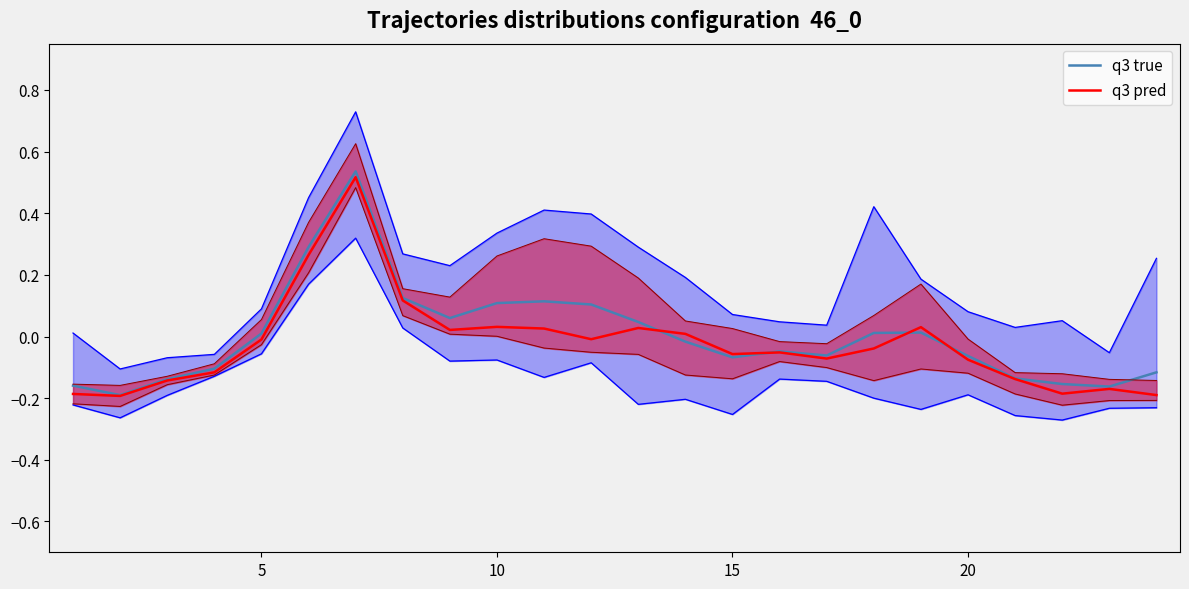

How many data points in q3 pred are less than 0?

15